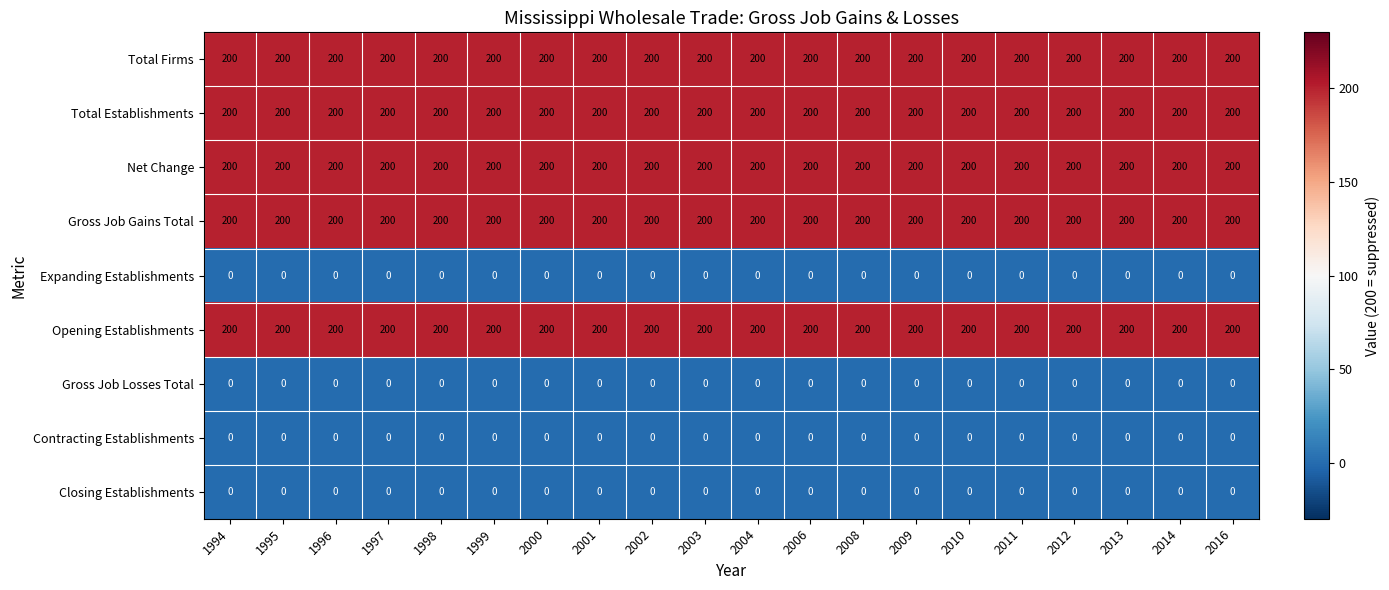

What is the minimum value for Total Establishments?

200